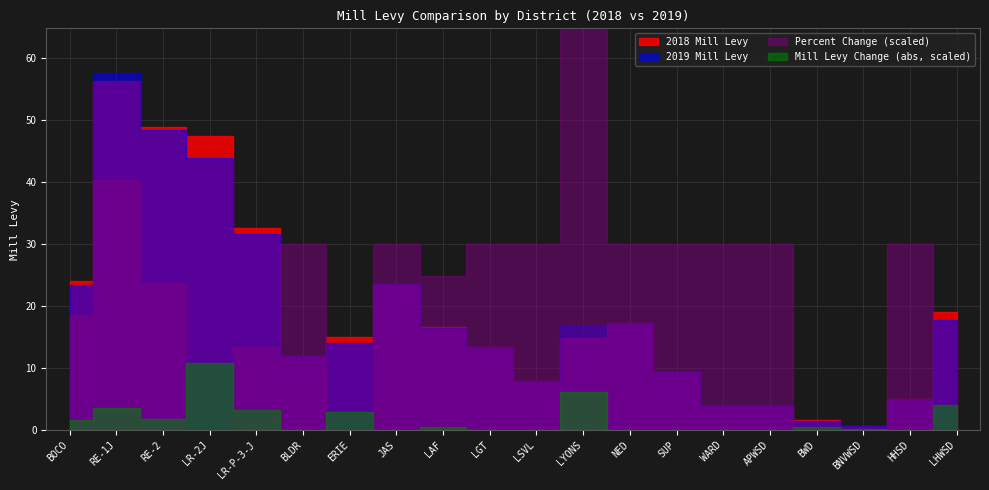

At which label does 2018 Mill Levy first exceed 15?

BOCO